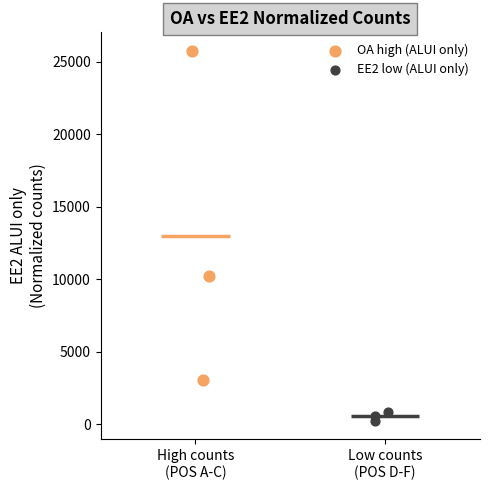

Which series has the widest spread of Y values?

OA high (ALUI only)